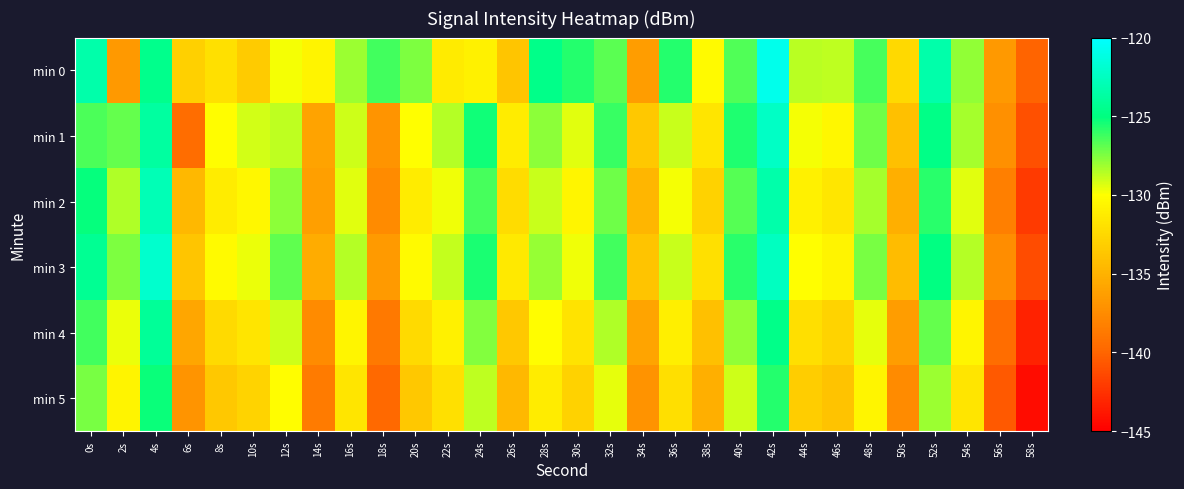

Which has a higher value, 36s or 0s?

0s